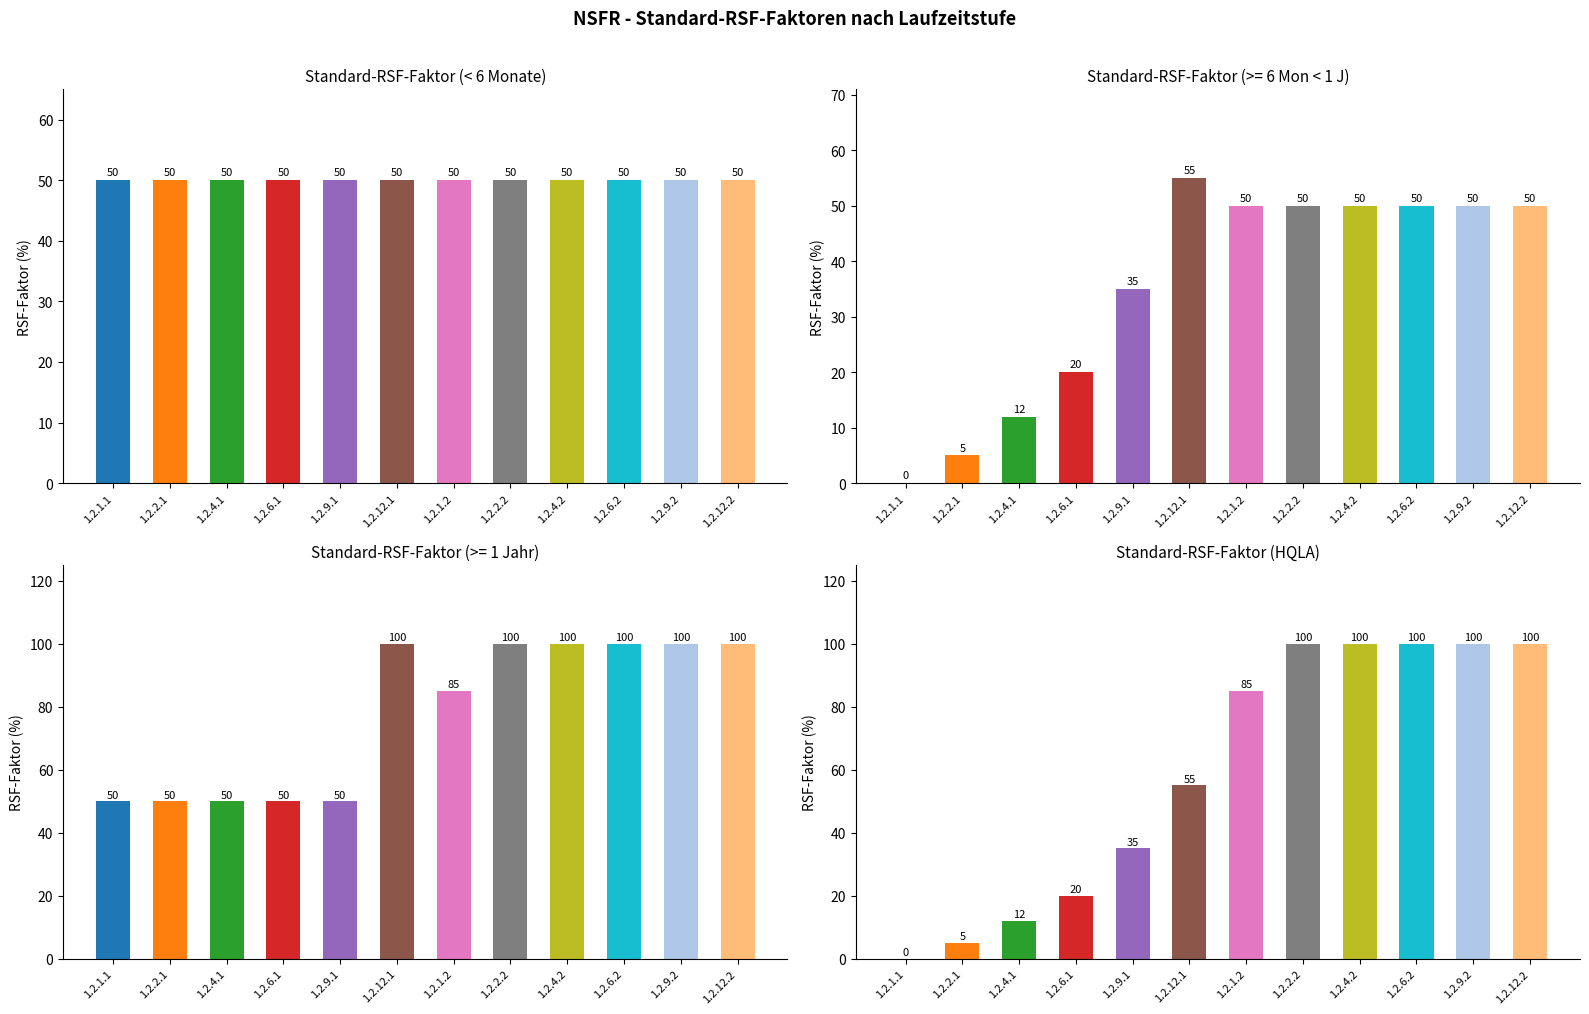

List the series in order of their overall mean, highest first.

Standard-RSF-Faktor (HQLA), Standard-RSF-Faktor (< 6 Monate)